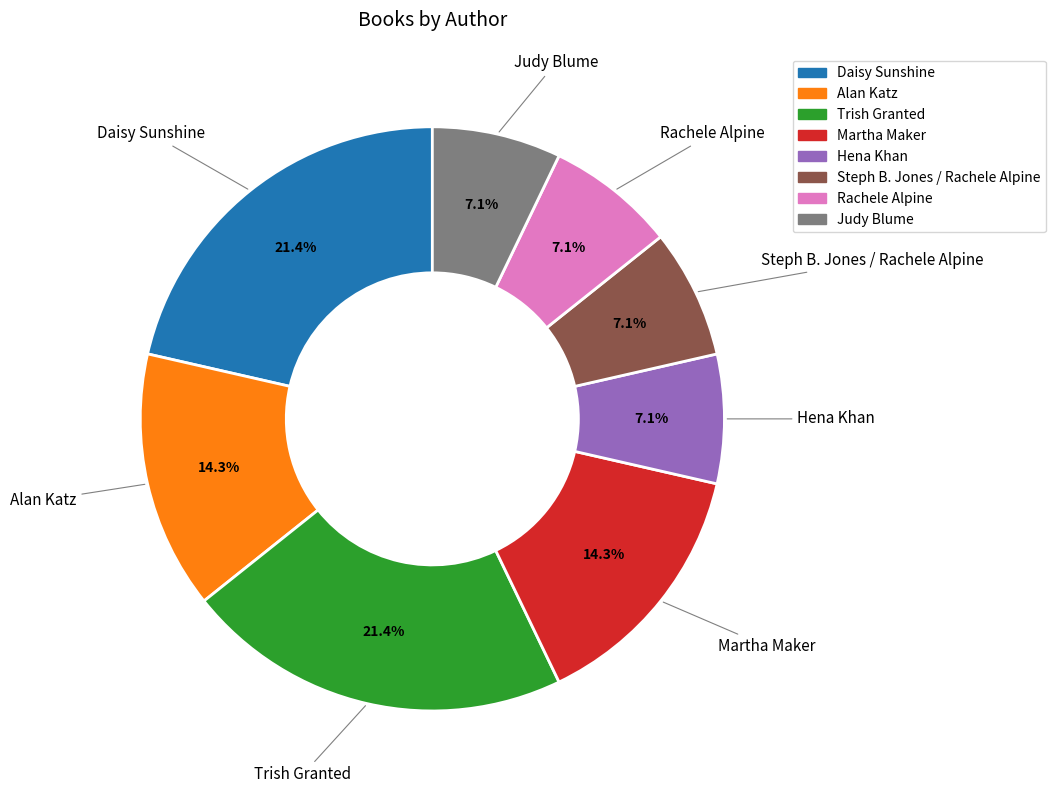

Count the number of slices in the pie.

8